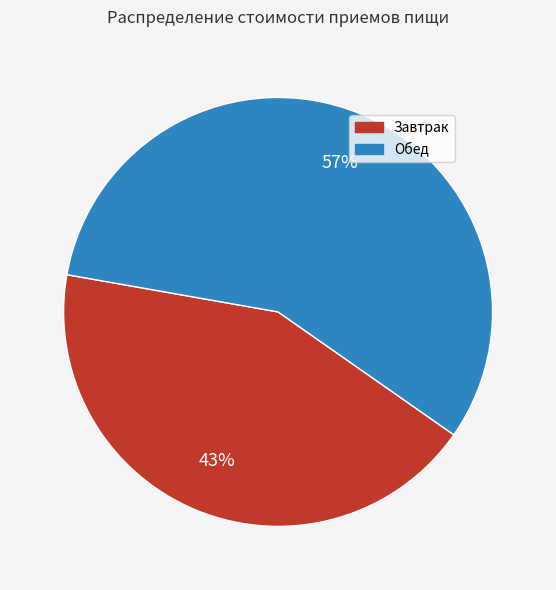

What is the largest slice in the pie chart?

Обед